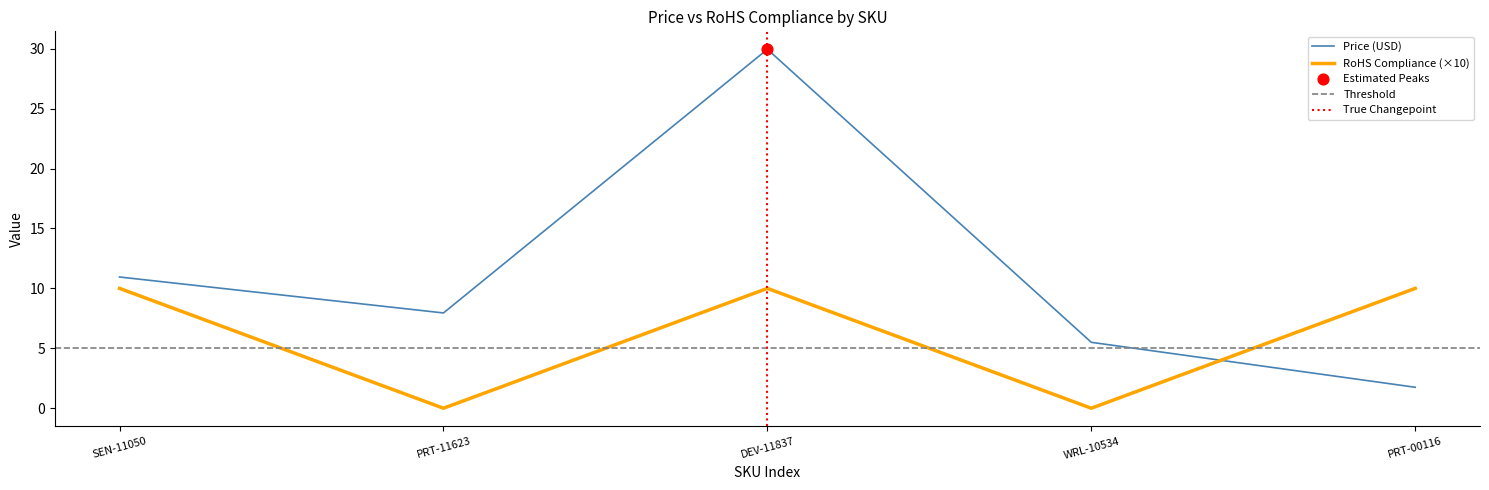

Which series has the widest spread of Y values?

Price (USD)